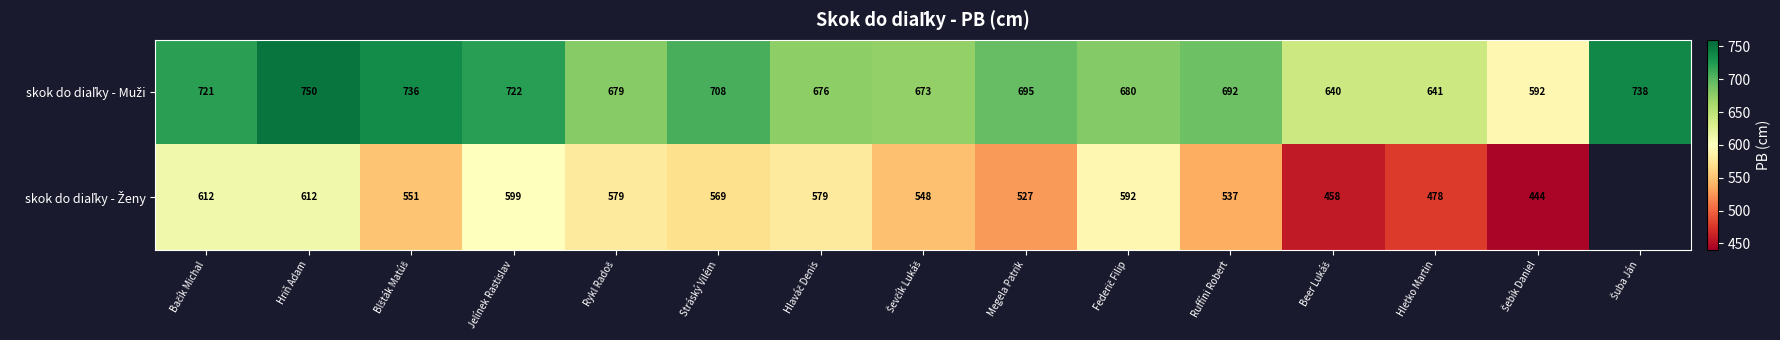

Which category has the highest value across all series?

Hriň Adam